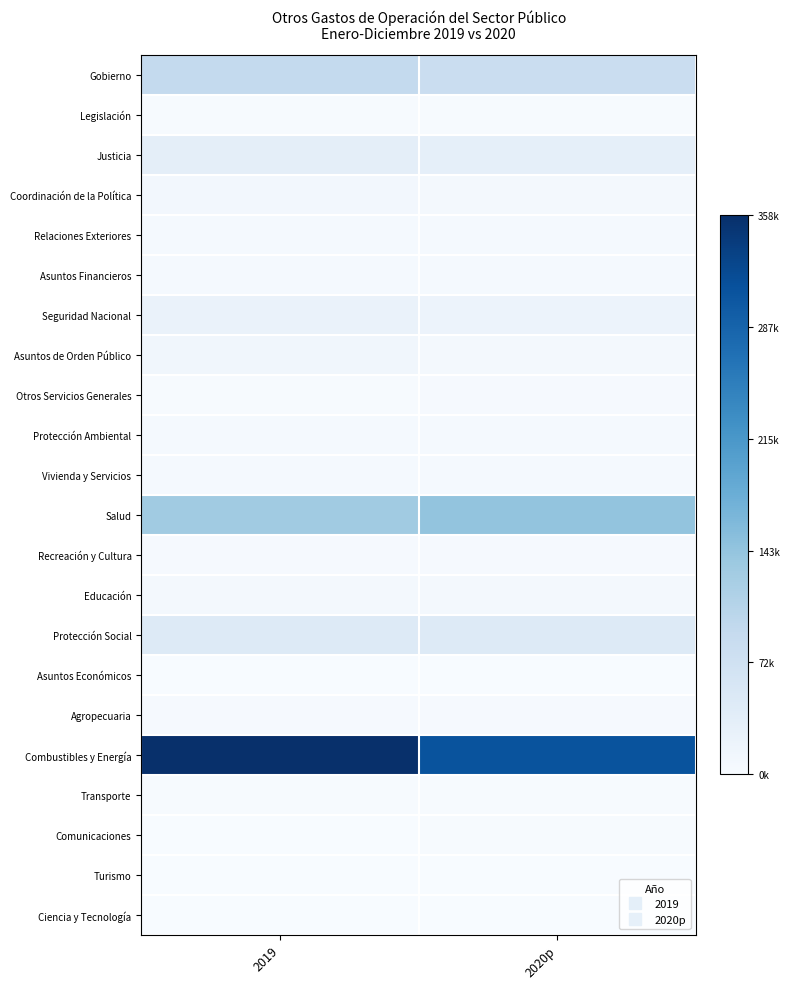

Reading right to left, transcribe all the data shown in this chart.

Gobierno: 2020p=0.2	2019=0.3
Legislación: 2020p=0.0	2019=0.0
Justicia: 2020p=0.1	2019=0.1
Coordinación de la Política: 2020p=0.0	2019=0.0
Relaciones Exteriores: 2020p=0.0	2019=0.0
Asuntos Financieros: 2020p=0.0	2019=0.0
Seguridad Nacional: 2020p=0.1	2019=0.1
Asuntos de Orden Público: 2020p=0.0	2019=0.0
Otros Servicios Generales: 2020p=0.0	2019=0.0
Protección Ambiental: 2020p=0.0	2019=0.0
Vivienda y Servicios: 2020p=0.0	2019=0.0
Salud: 2020p=0.4	2019=0.4
Recreación y Cultura: 2020p=0.0	2019=0.0
Educación: 2020p=0.0	2019=0.0
Protección Social: 2020p=0.1	2019=0.1
Asuntos Económicos: 2020p=0.0	2019=0.0
Agropecuaria: 2020p=0.0	2019=0.0
Combustibles y Energía: 2020p=0.9	2019=1.0
Transporte: 2020p=0.0	2019=0.0
Comunicaciones: 2020p=0.0	2019=0.0
Turismo: 2020p=0.0	2019=0.0
Ciencia y Tecnología: 2020p=0.0	2019=0.0